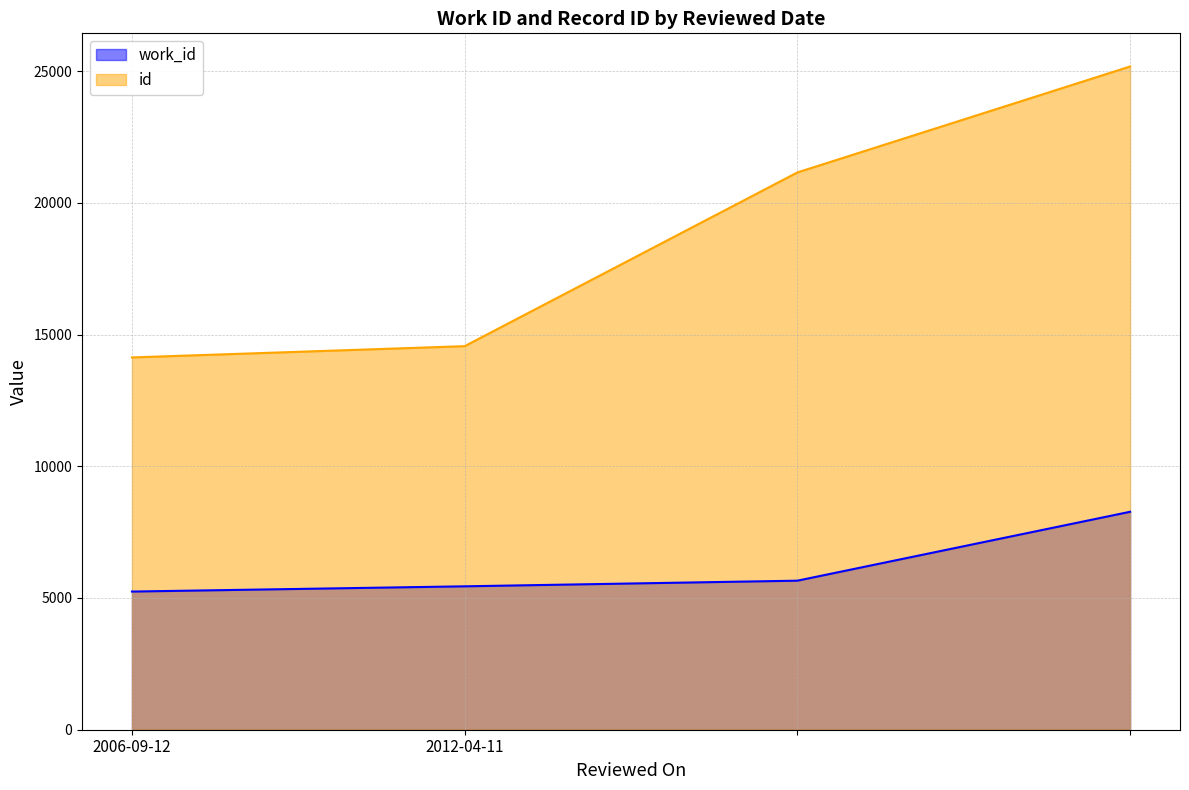

At , list the series in order from largest to smallest.

id, work_id